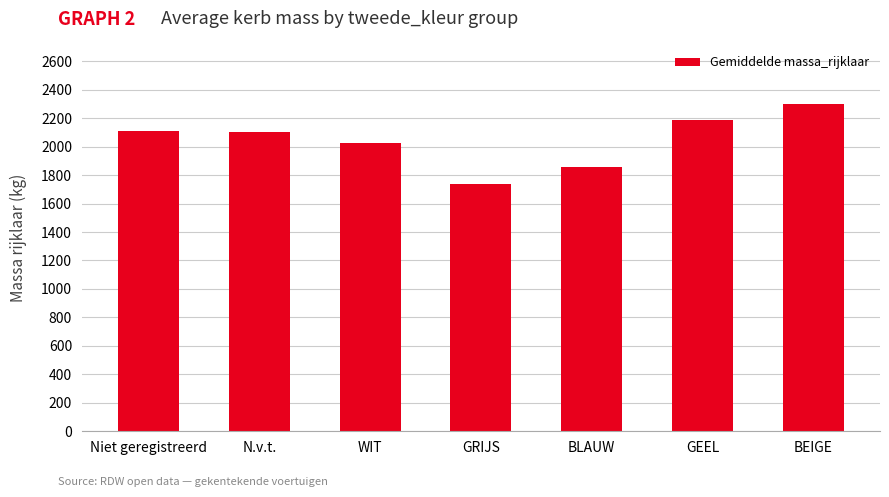

At which category does the chart reach its peak across all series?

BEIGE